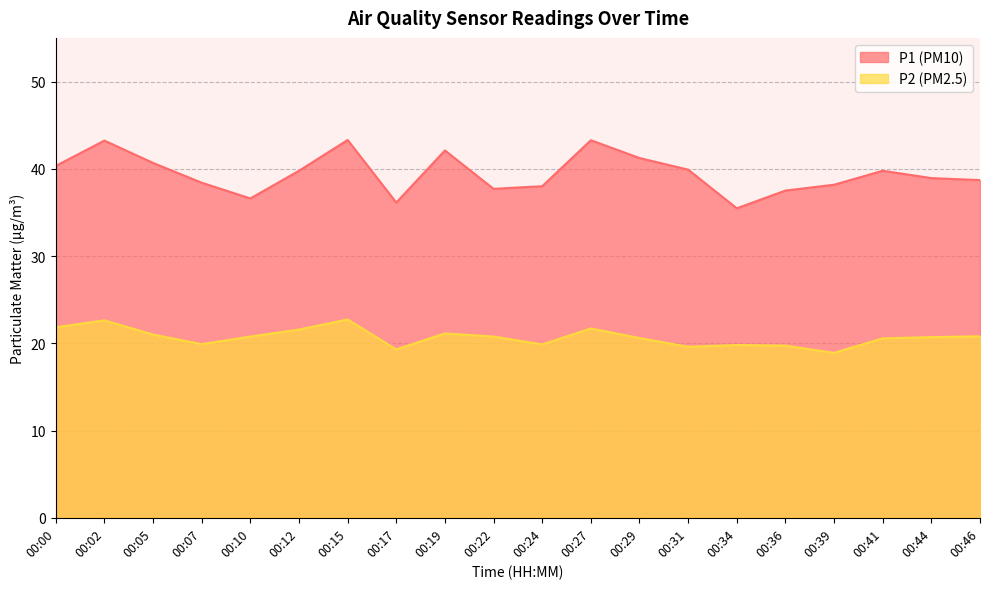

The value of P1 at 00:10 is 64.0. True or false?

False